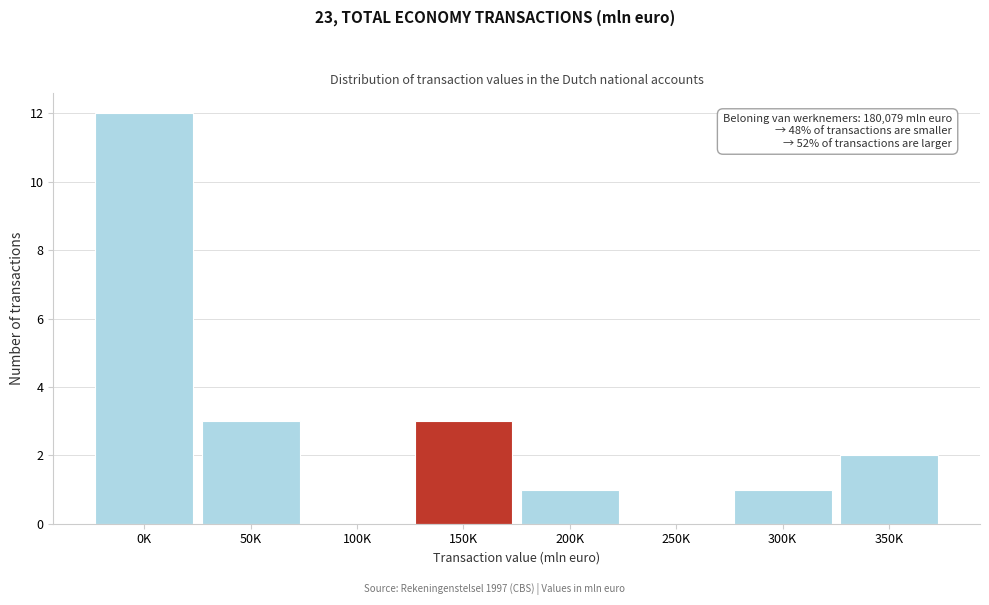

Reading left to right, extract all data points from this chart.

0K=12	50K=3	100K=0	150K=3	200K=1	250K=0	300K=1	350K=2